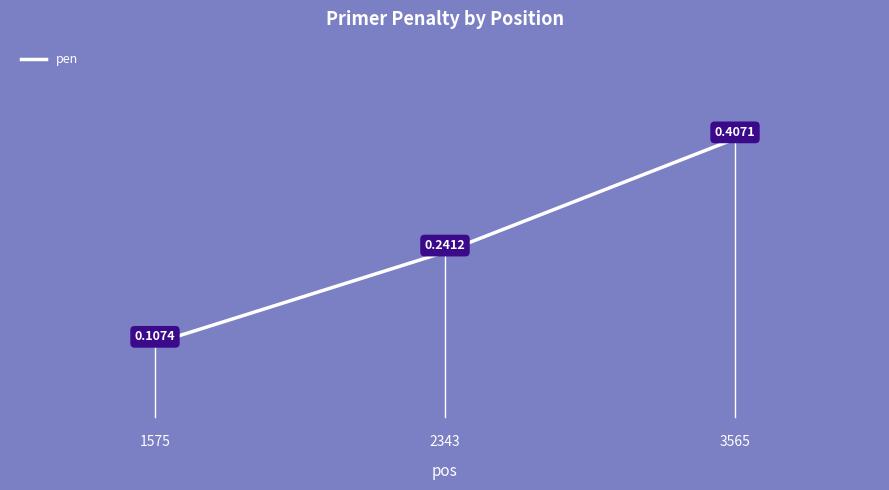

What is the difference between the values at 1575 and 3565?

0.3